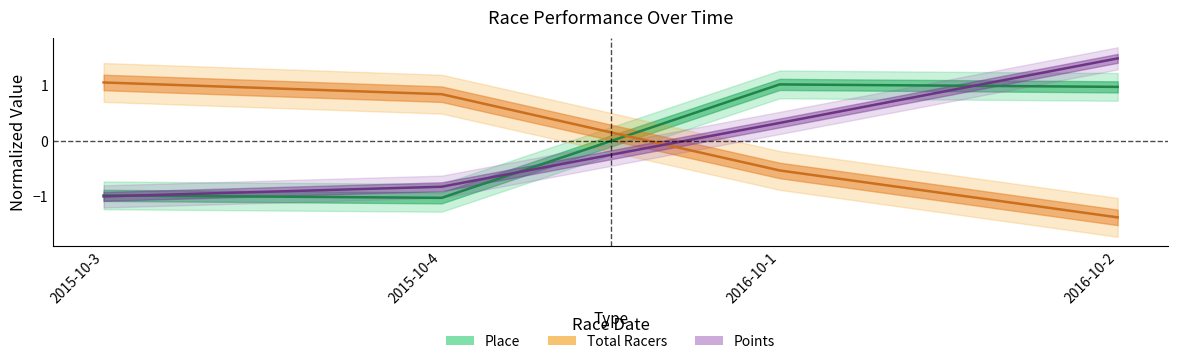

Between 2015-10-3 and 2016-10-1, which is larger?

2016-10-1